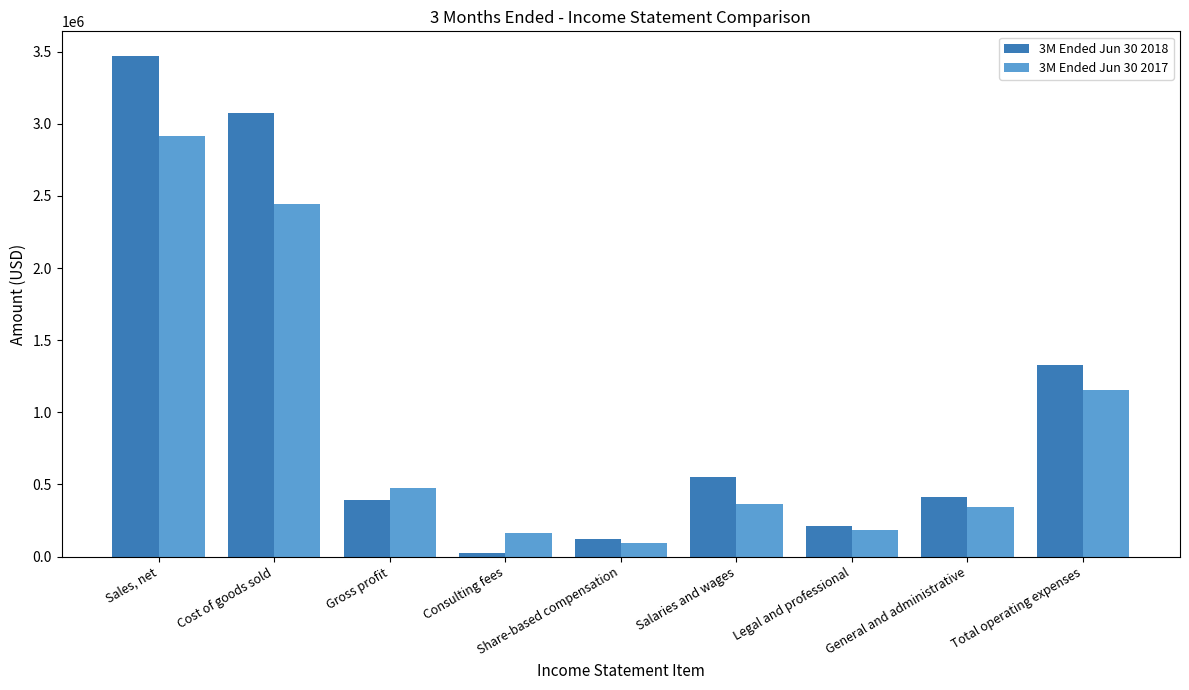

Which label corresponds to the largest value in the chart?

Sales, net